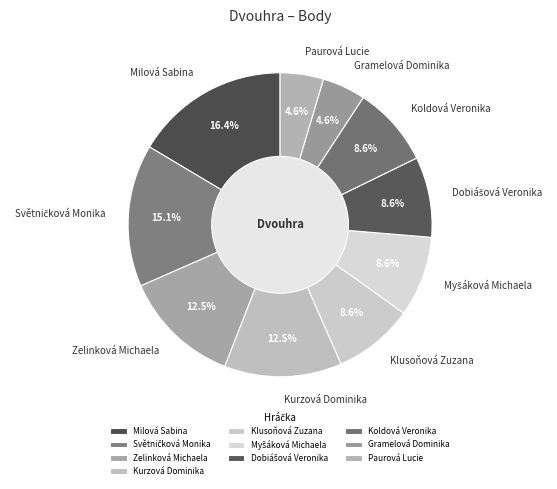

To the nearest percent, what is the combined percentage of Zelinková Michaela and Klusoňová Zuzana?

21%